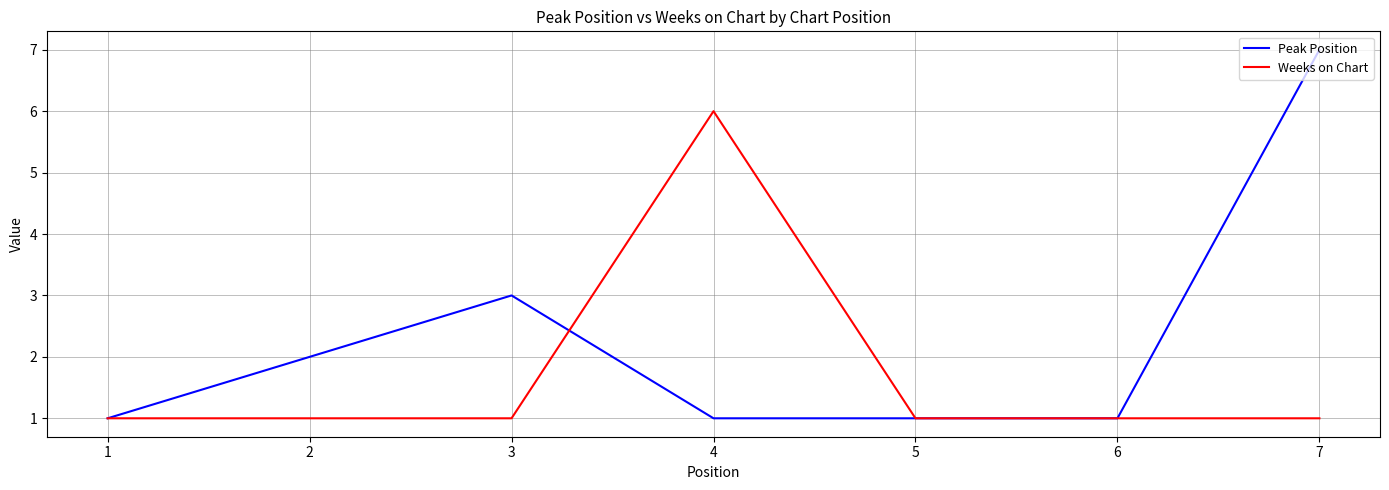

Is the value of Peak Position at 7 greater than the value of Weeks on Chart at 2?

Yes